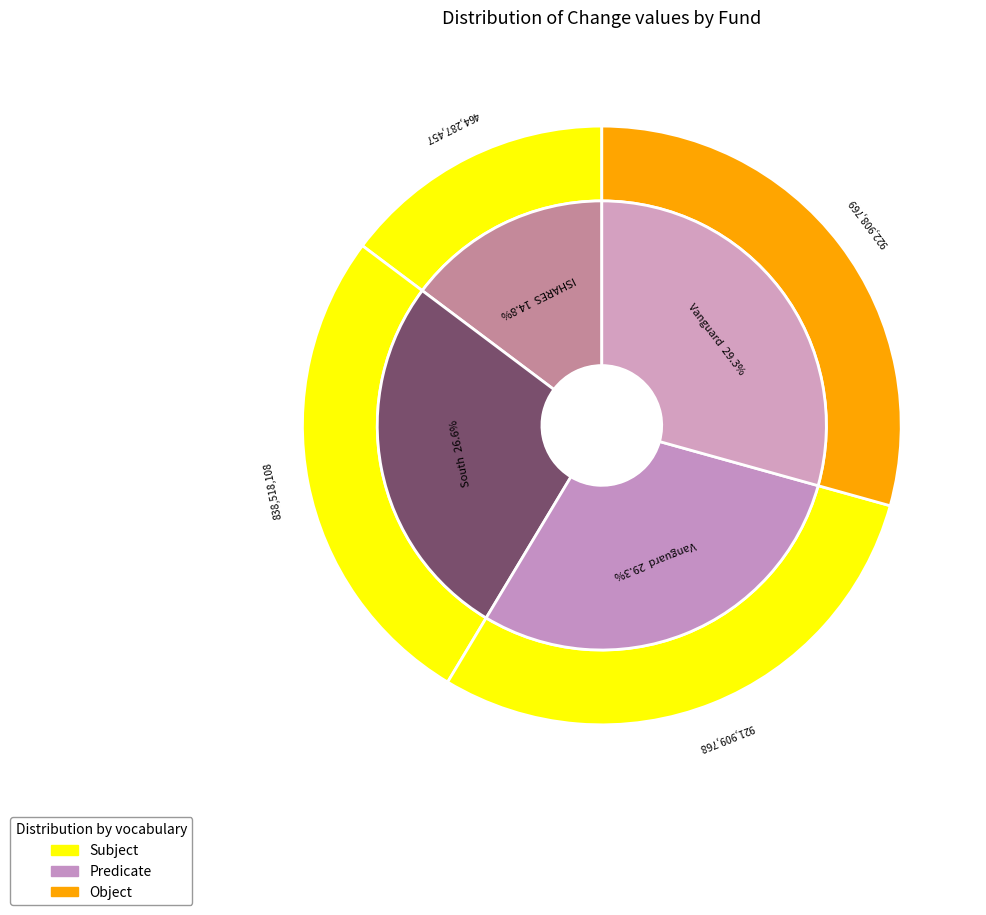

To the nearest percent, what portion does Vanguard Index Fds represent?

29%